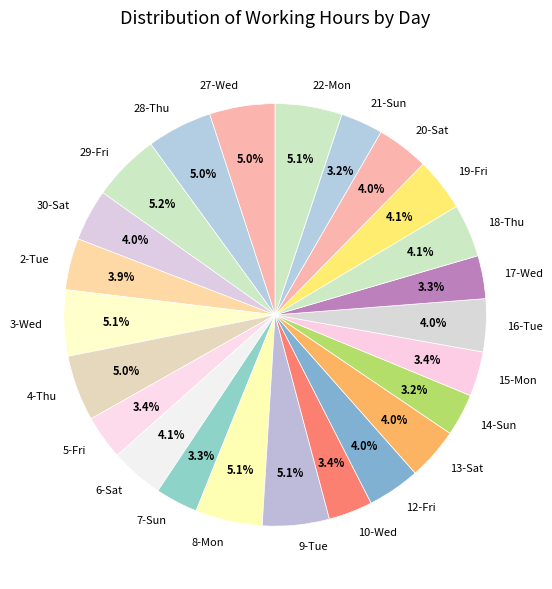

To the nearest percent, what is the average slice percentage?

4%